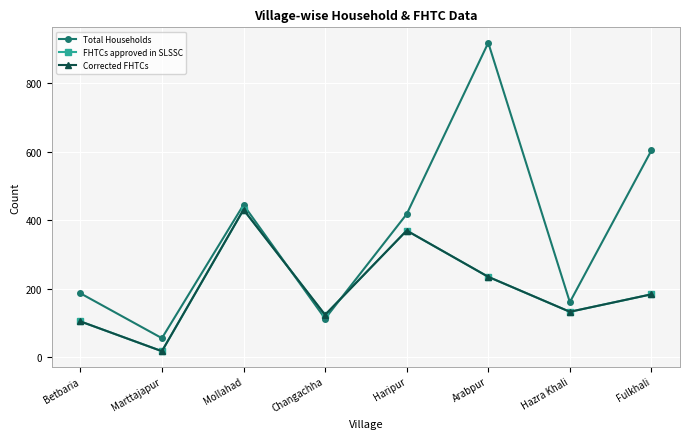

Does the chart have visible grid lines?

Yes